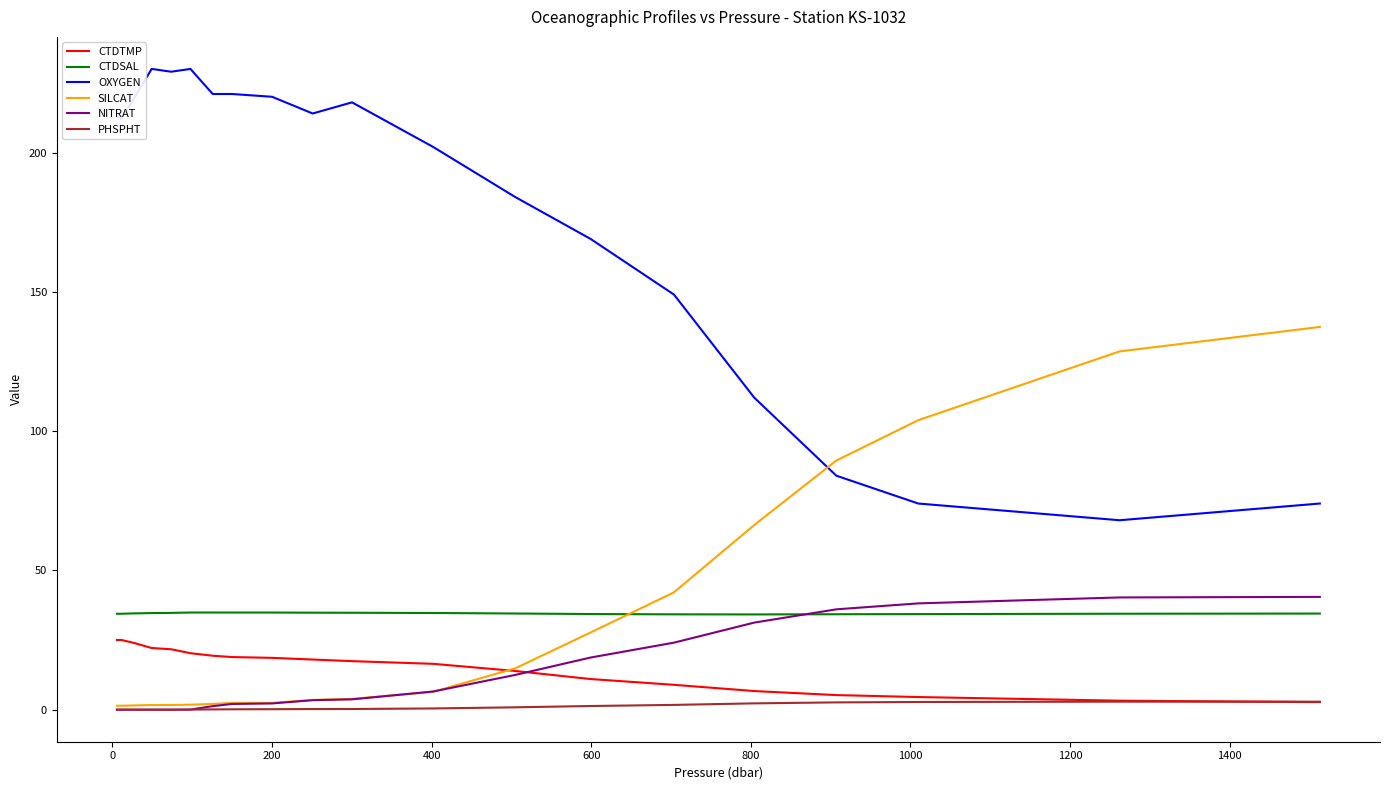

What is the greatest value displayed?

230.0